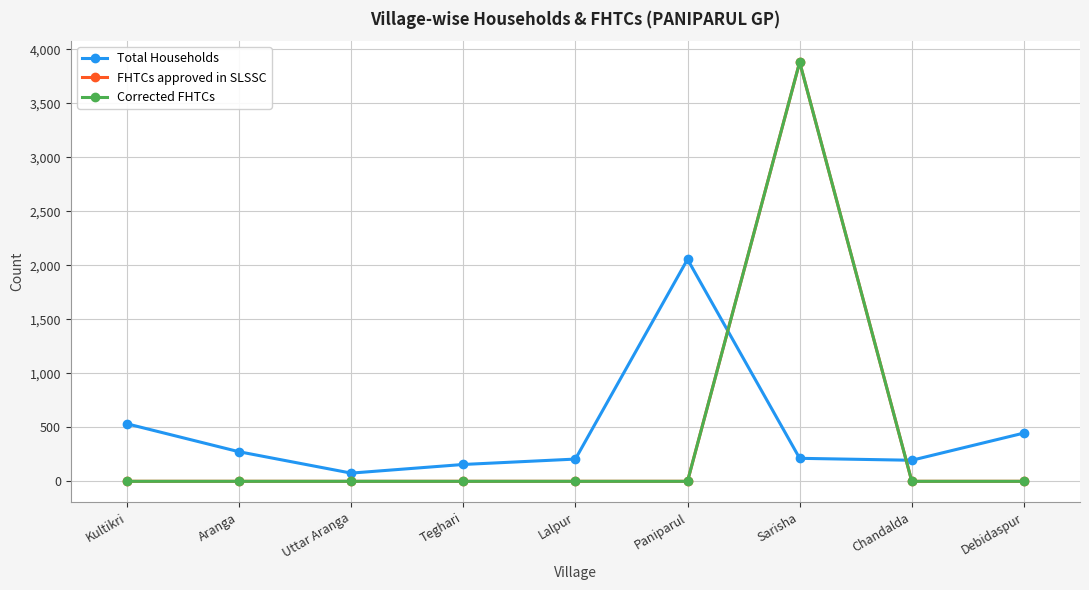

Where is the first local minimum for Total Households?

Uttar Aranga